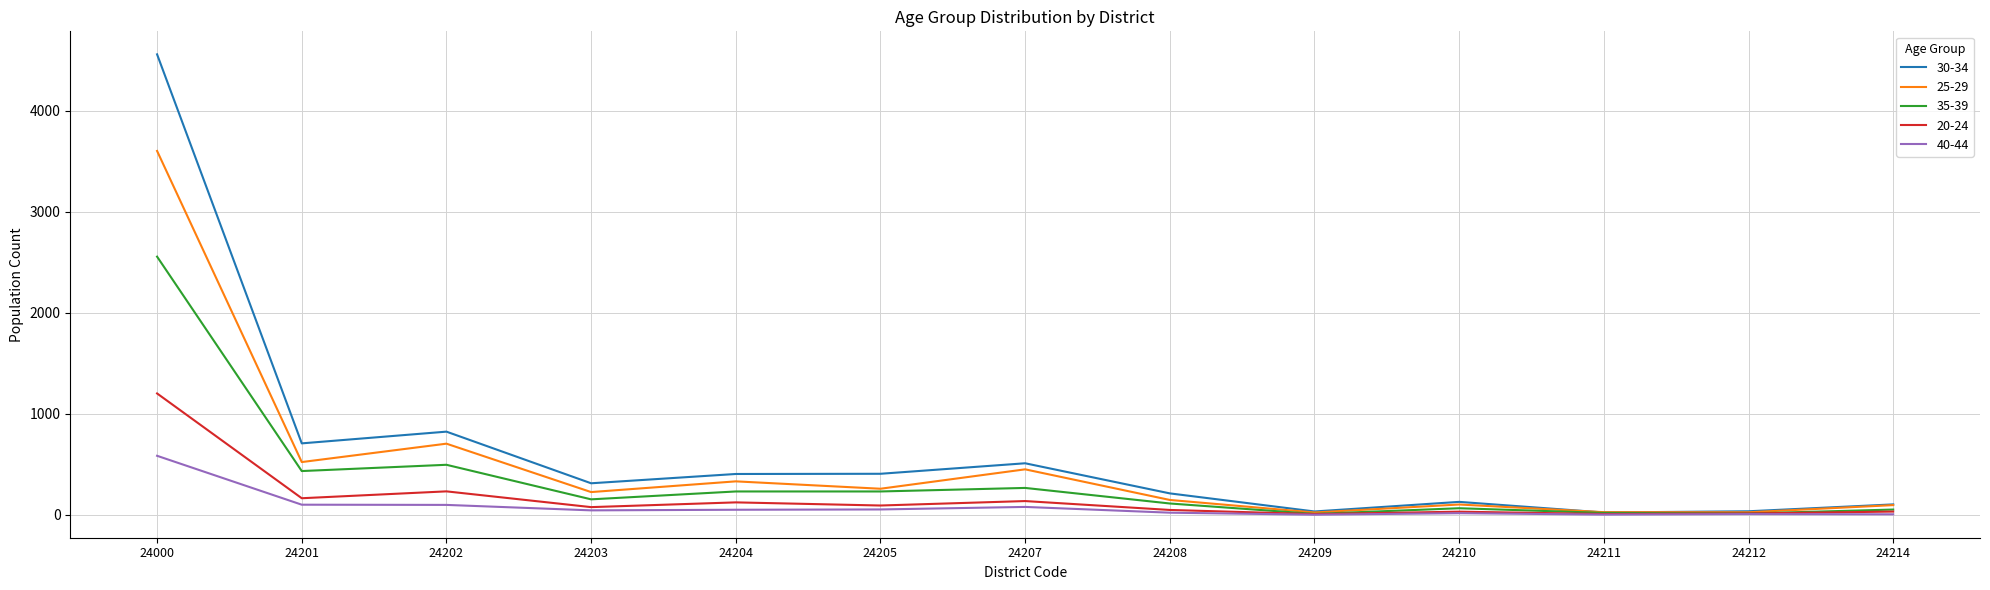

How many lines are shown in the chart?

5